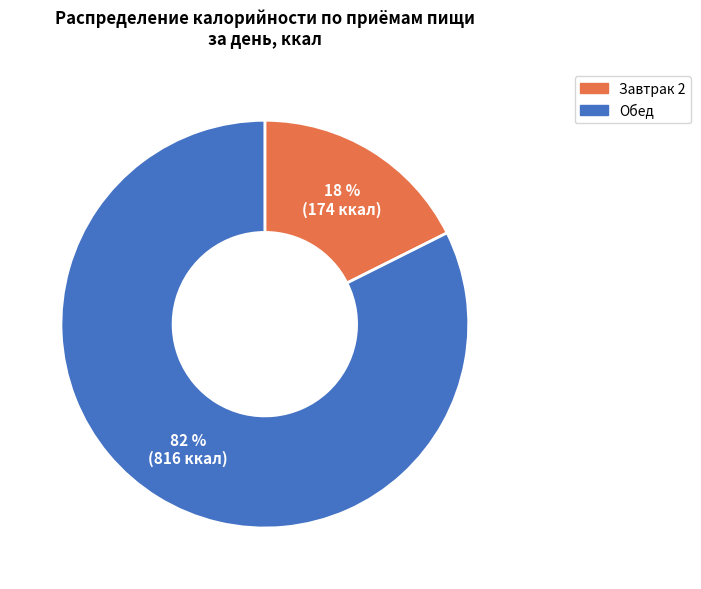

How many segments does this pie chart have?

2